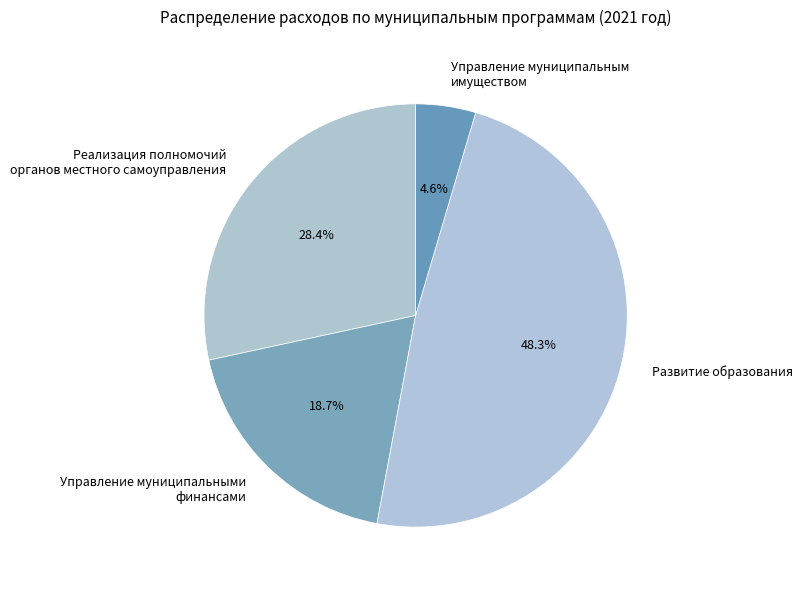

Rank the categories by value from lowest to highest.

Управление муниципальным имуществом, Управление муниципальными финансами, Реализация полномочий органов местного самоуправления, Развитие образования